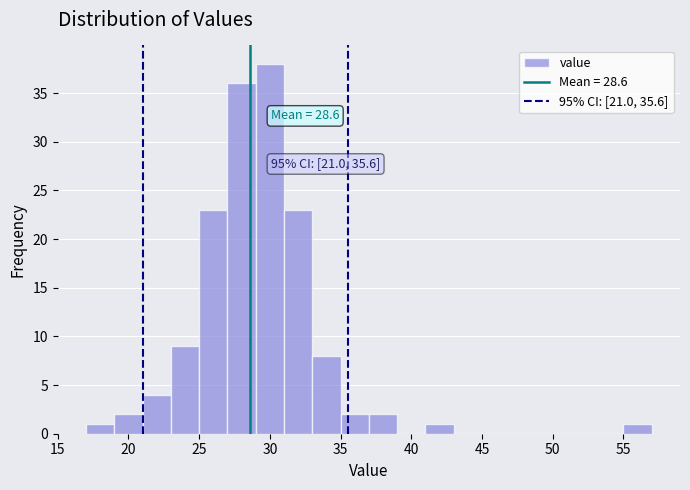

Over which range of the x-axis is the bar tallest?

29 to 31